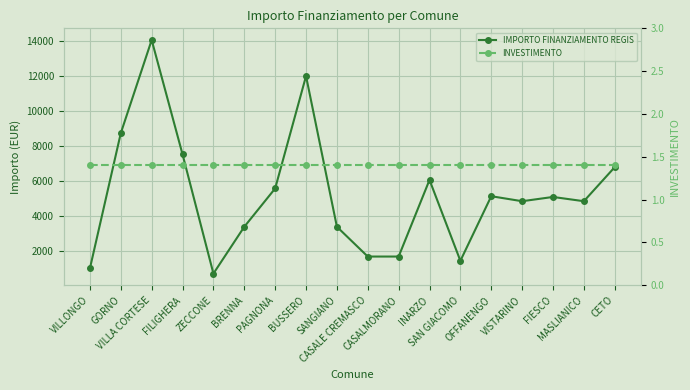

Reading left to right, transcribe all the data shown in this chart.

IMPORTO FINANZIAMENTO REGIS: 1029.0	8748.0	14063.0	7533.0	729.0	3402.0	5589.0	12005.0	3402.0	1701.0	1701.0	6075.0	1458.0	5145.0	4860.0	5103.0	4860.0	6804.0
INVESTIMENTO: 1.4	1.4	1.4	1.4	1.4	1.4	1.4	1.4	1.4	1.4	1.4	1.4	1.4	1.4	1.4	1.4	1.4	1.4